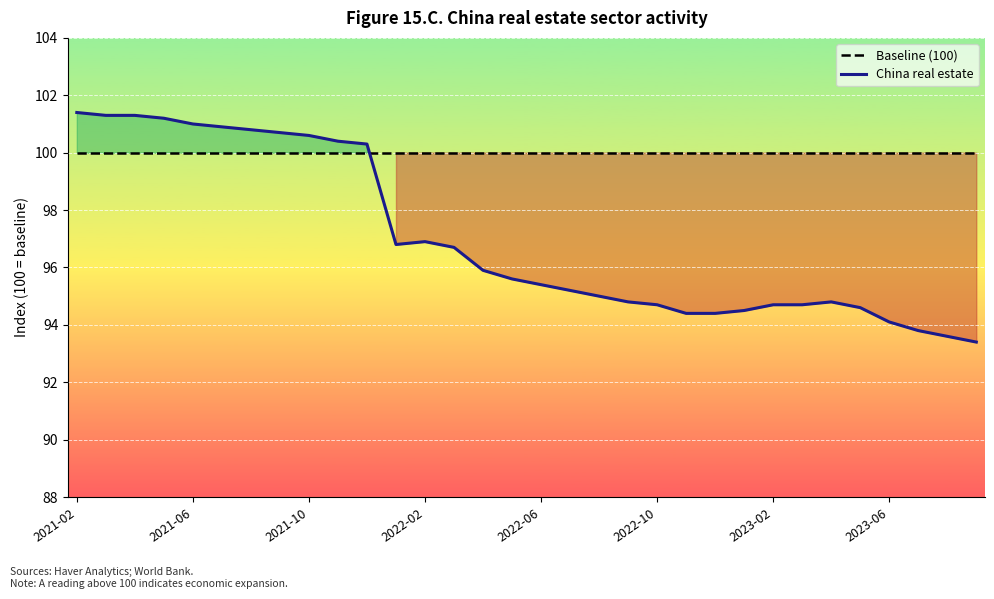

Which series has the largest range (max minus min)?

China real estate